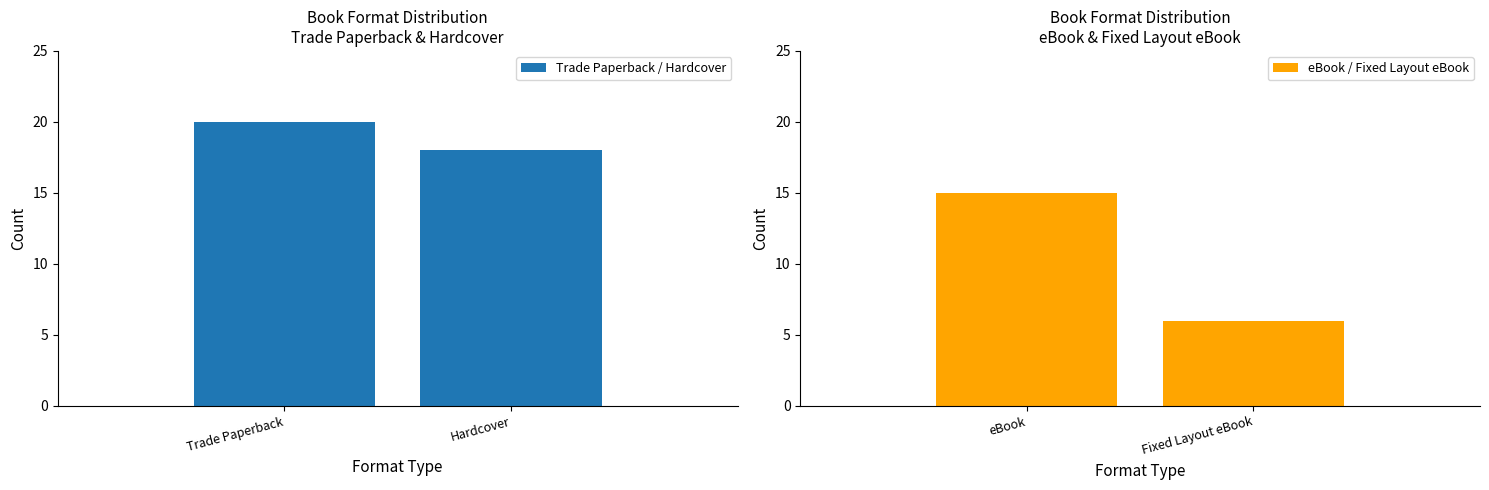

Are the bars horizontal?

No